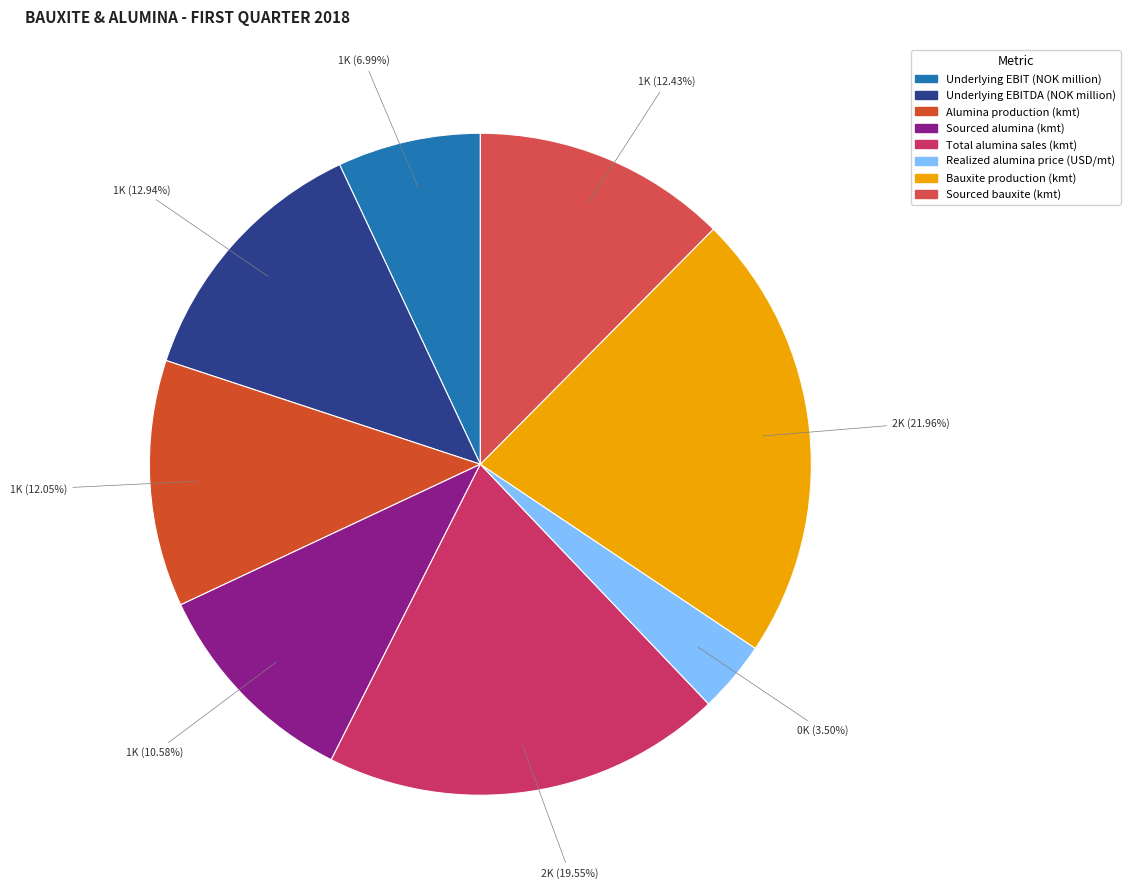

Does any single category account for the majority?

No